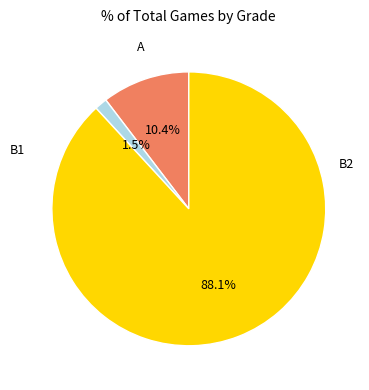

The B2 slice represents 10% of the pie. True or false?

True